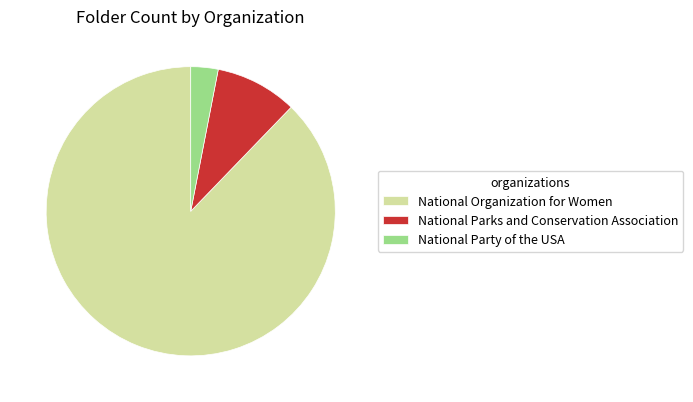

How many segments does this pie chart have?

3